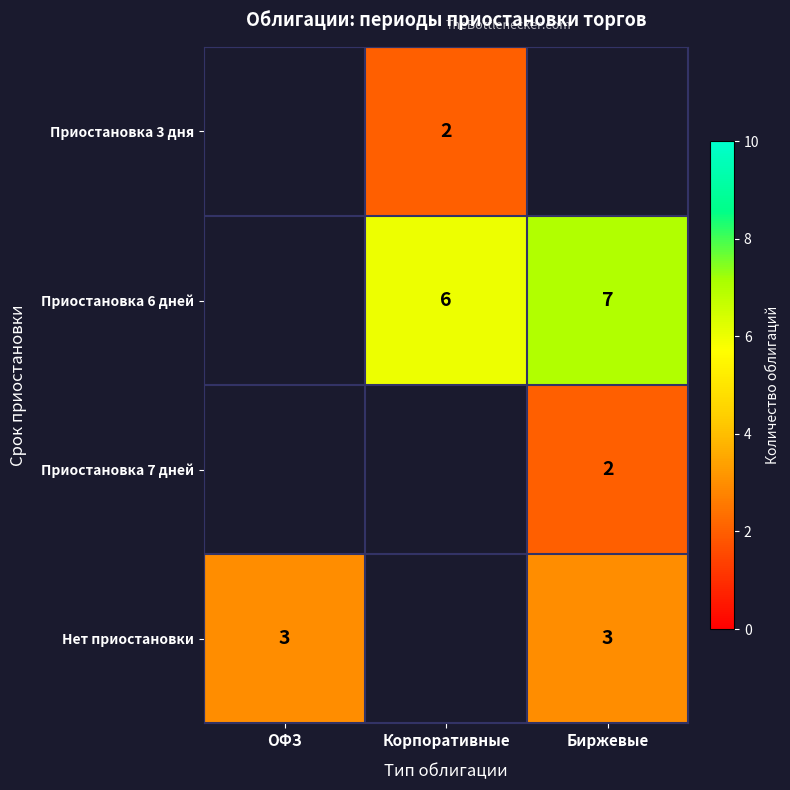

Is it true that Приостановка 6 дней equals 11 at Биржевые?

False